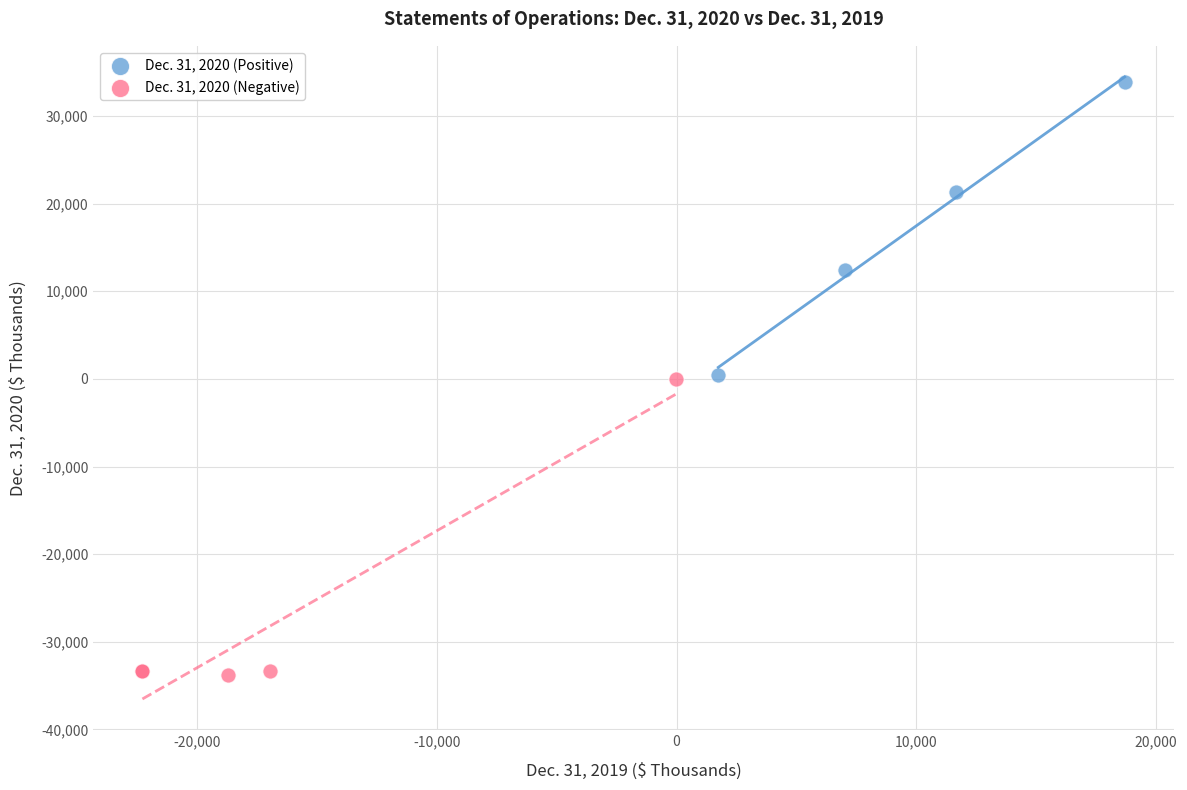

Which series reaches the maximum Y coordinate?

Dec. 31, 2020 (Positive)